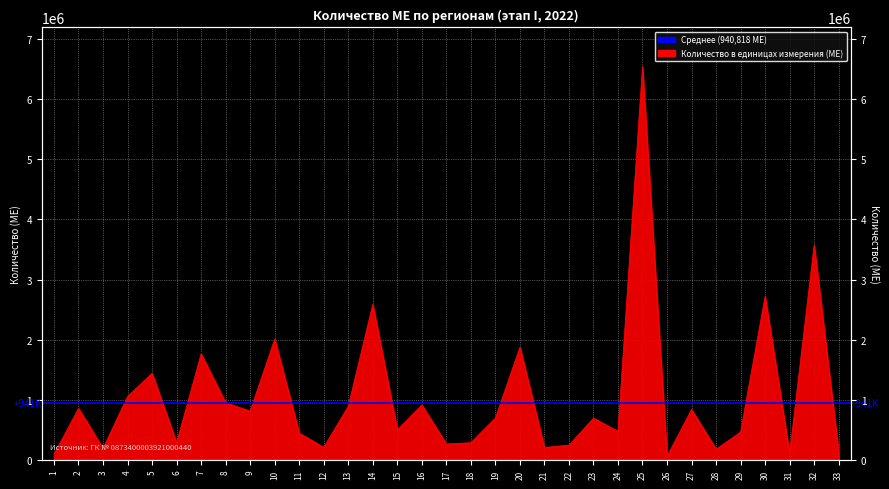

True or false: the data shows 463000 at 29.

True